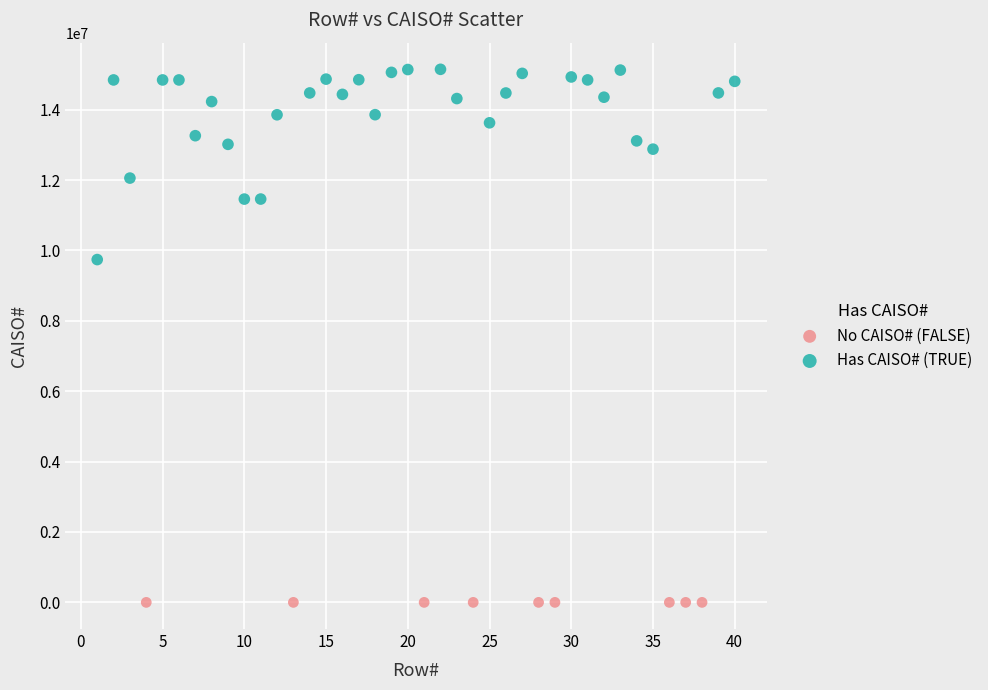

Which series reaches the minimum Y coordinate?

No CAISO# (FALSE)